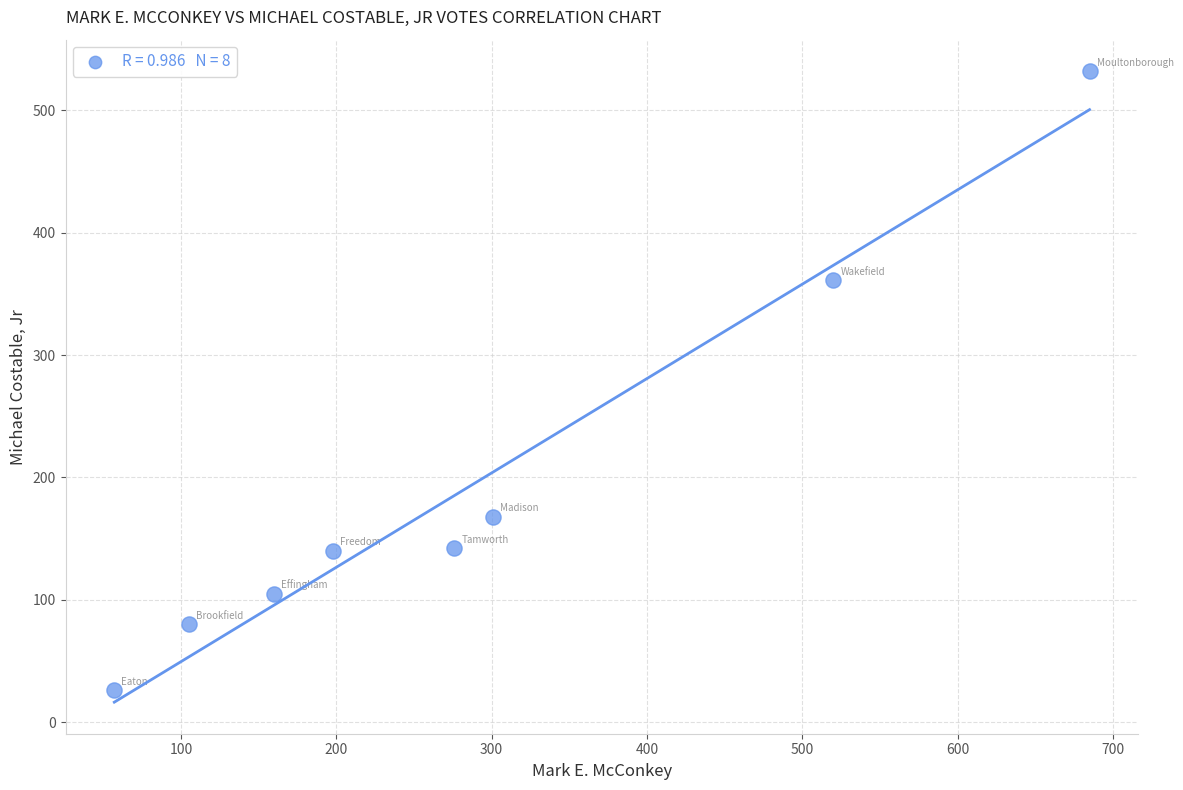

What is the average Y value?

194